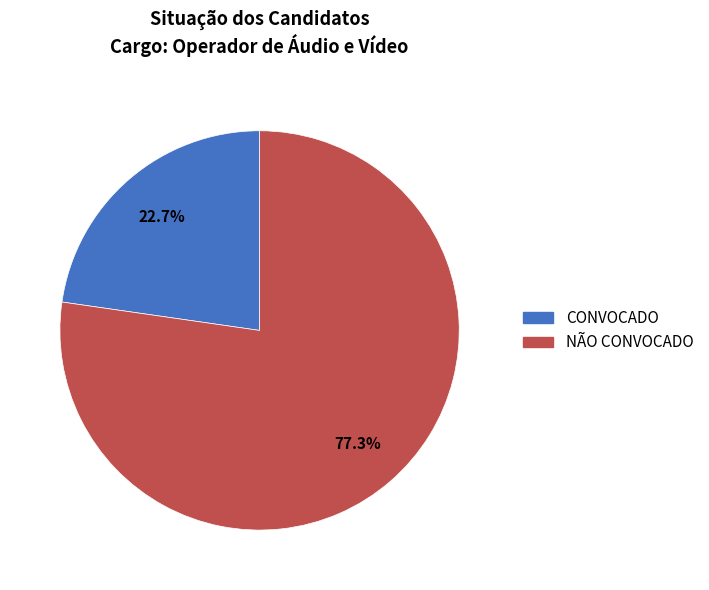

Approximately how many times larger is the value at CONVOCADO compared to NÃO CONVOCADO?

0.3